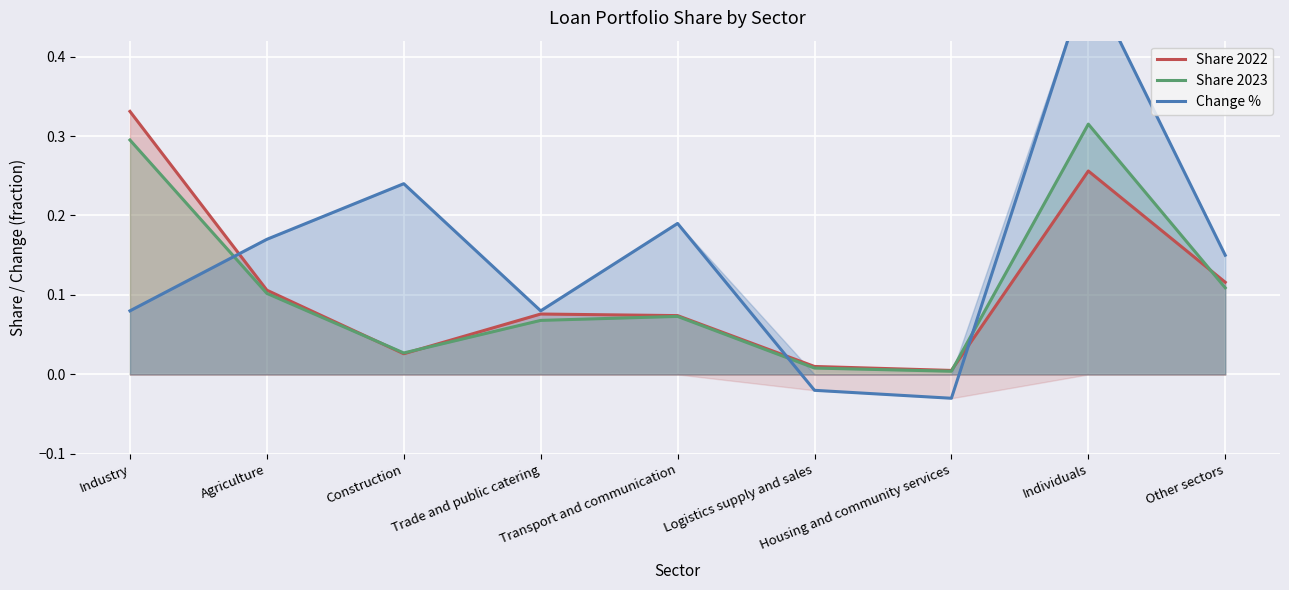

What is the difference between the highest and lowest values at Construction?

0.2